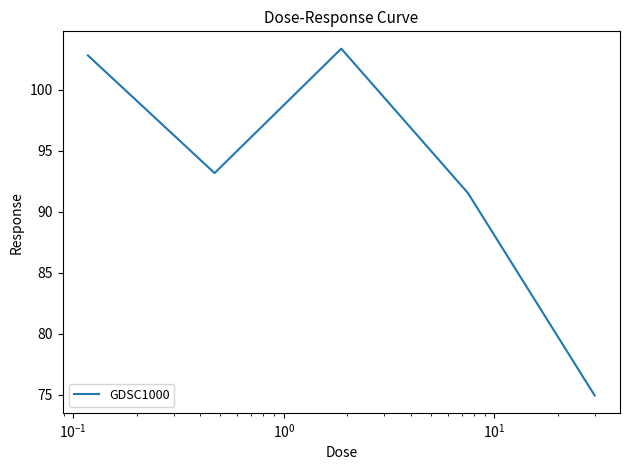

What is the average value?

93.2